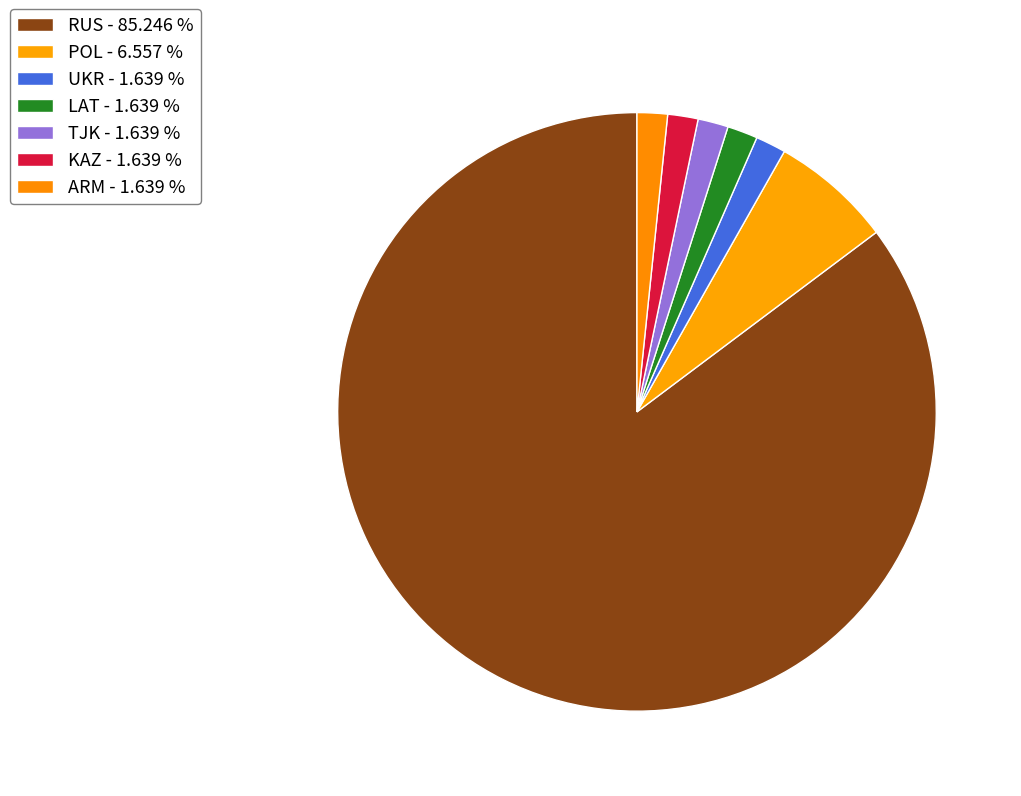

Is there any slice that represents more than half of the pie?

Yes